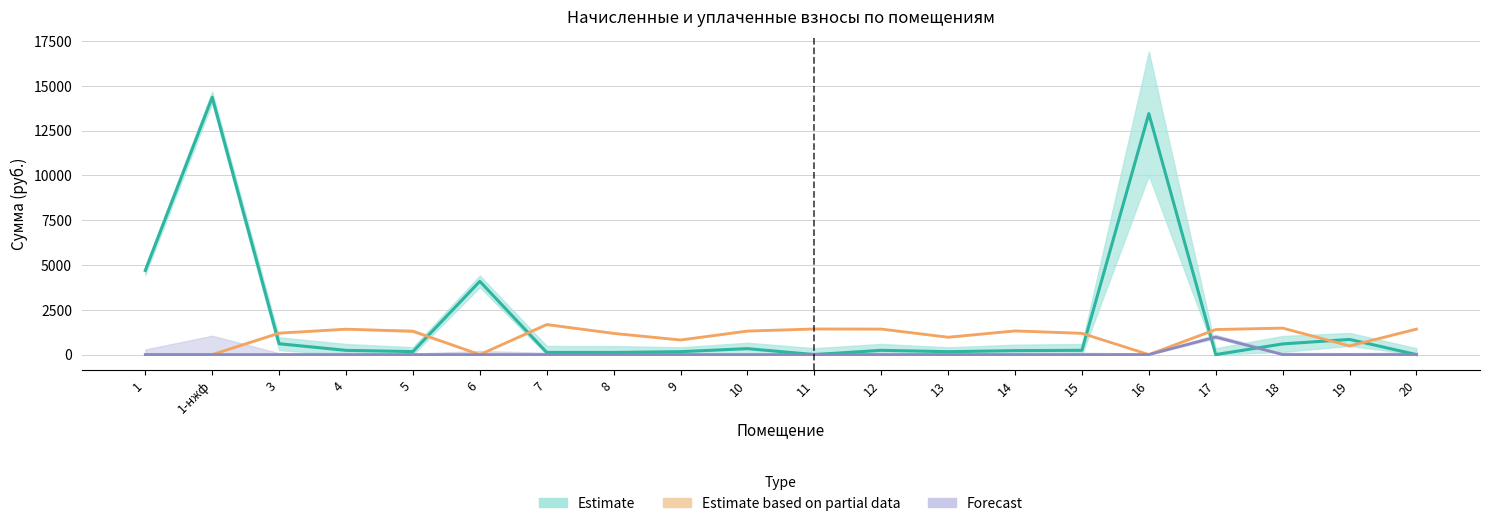

How many categories are shown in the chart?

20